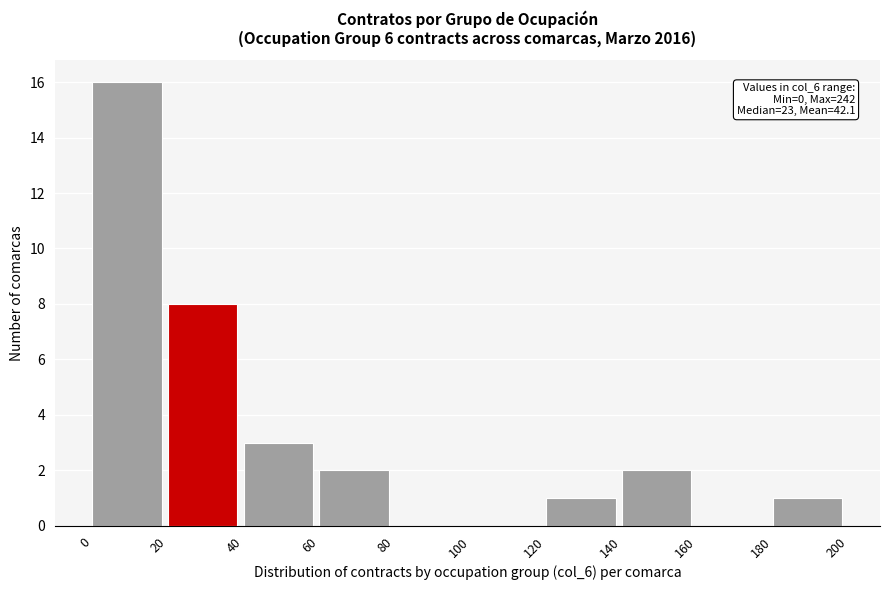

Over which range of the x-axis is the bar tallest?

0 to 20